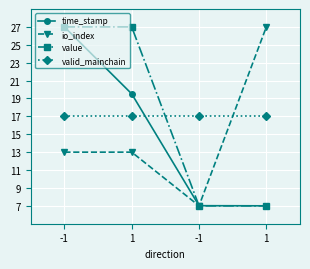

Which series changed the most between 1 and 1?

value